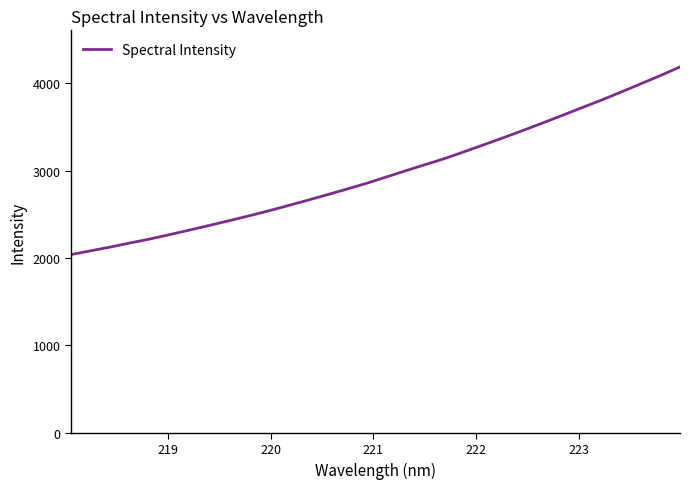

Reading right to left, what are all the values shown in this chart?

4186.2	4087.5	3992.8	3898.8	3806.9	3719.8	3631.7	3544.6	3459.5	3376.3	3295.2	3215.7	3137.0	3067.2	2996.3	2924.2	2852.1	2786.2	2721.7	2658.9	2596.7	2536.8	2479.3	2424.4	2370.8	2318.0	2266.7	2216.9	2171.8	2125.3	2082.3	2039.1